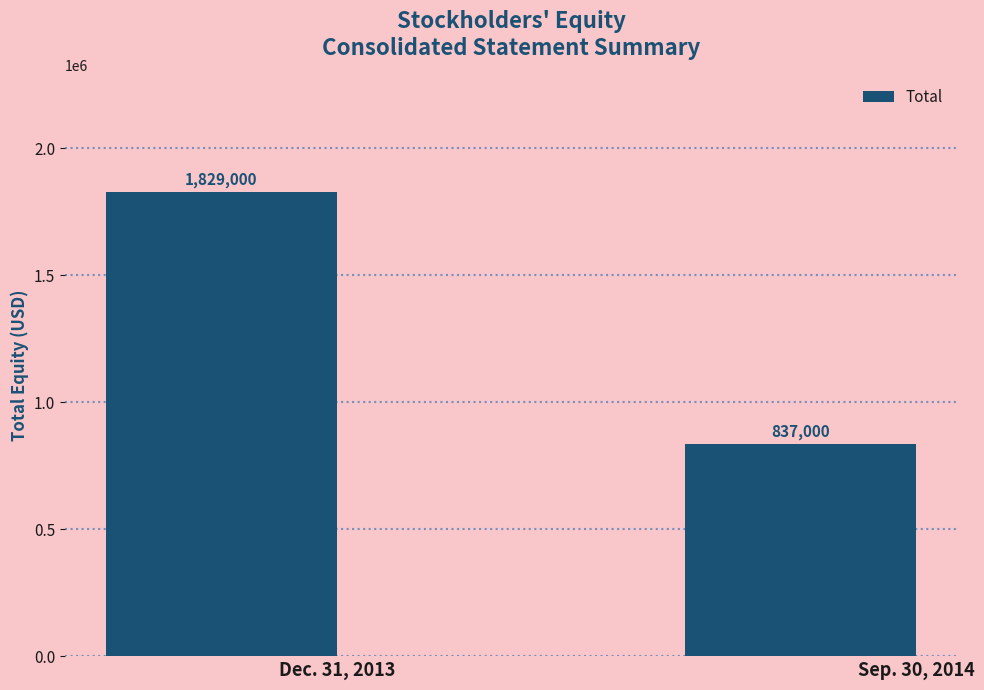

Rank the categories by value from lowest to highest.

Sep. 30, 2014, Dec. 31, 2013